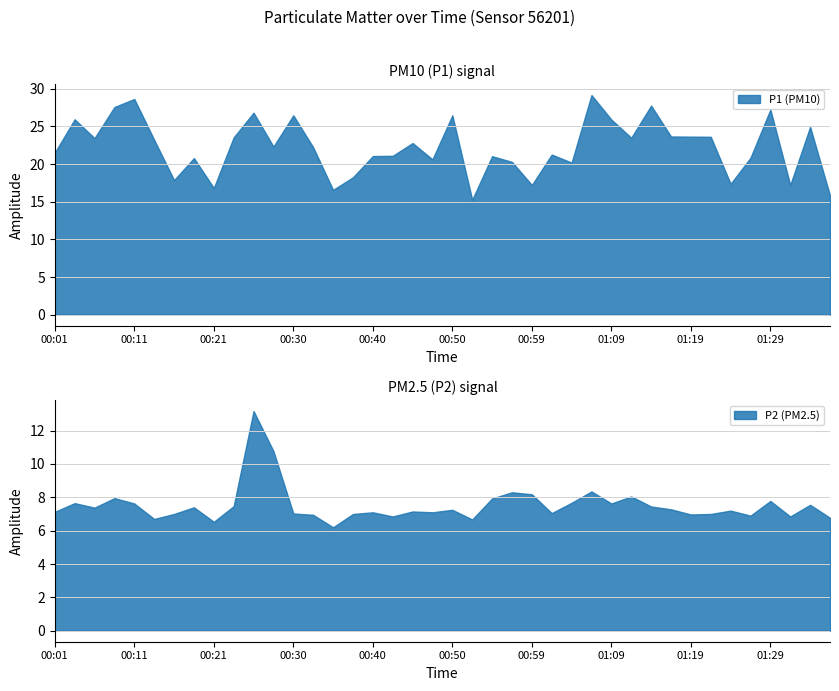

Where is the first local maximum for P1?

00:03